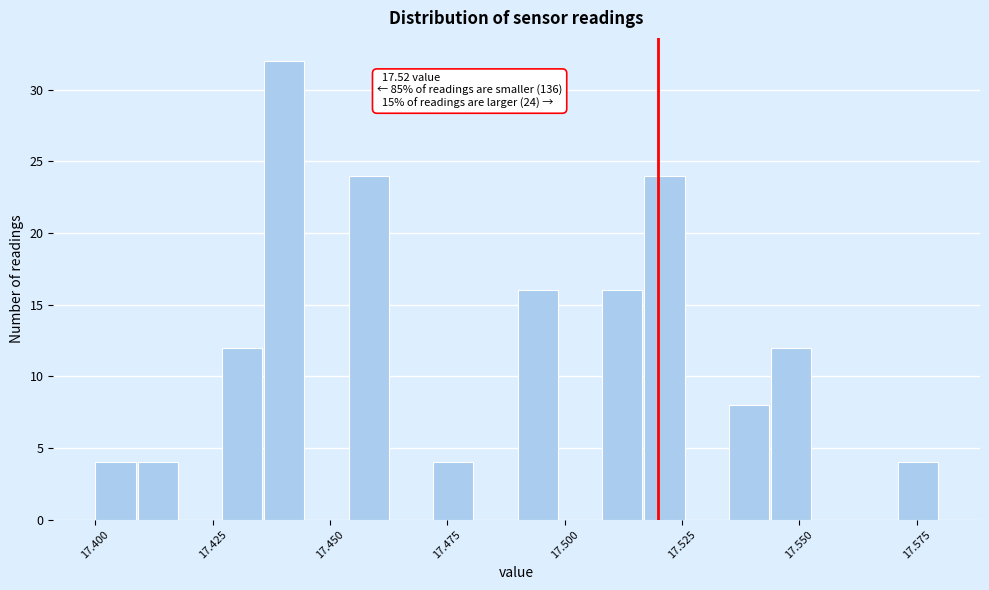

Around what value on the x-axis is the tallest bar? Give the approximate position of its centre, as read against the axis.

17.440